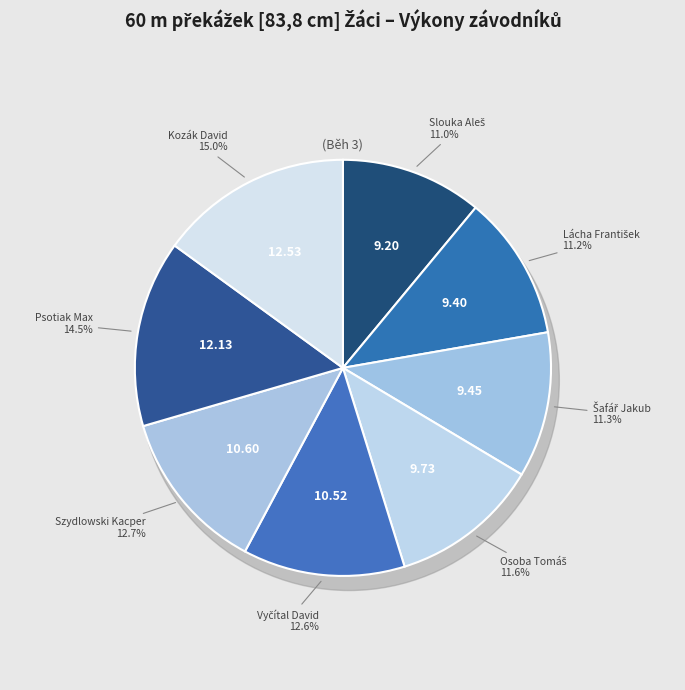

To the nearest percent, what portion does Lácha František represent?

11%